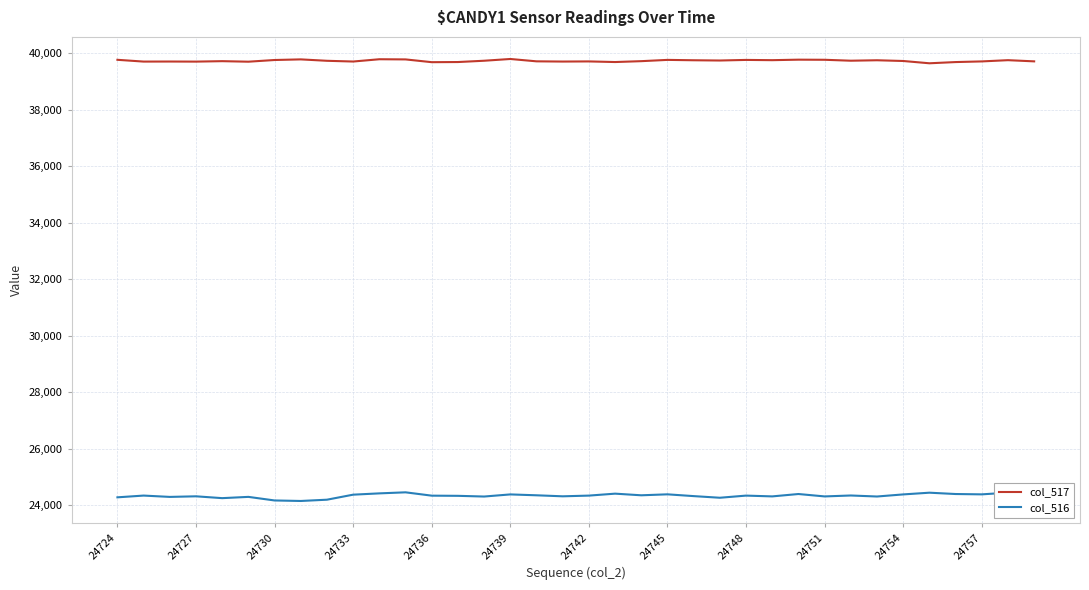

What is the maximum value shown in the chart?

39788